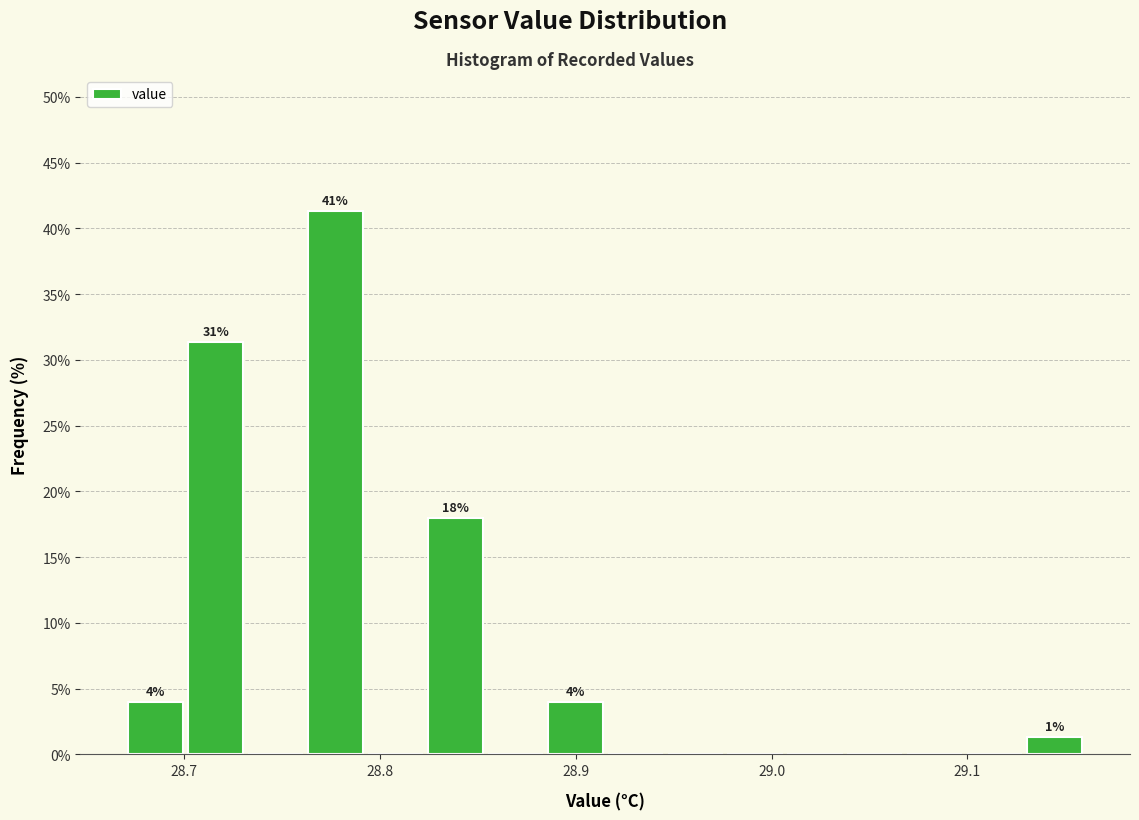

Read against the x-axis, roughly where is the centre of the tallest bar?

28.78